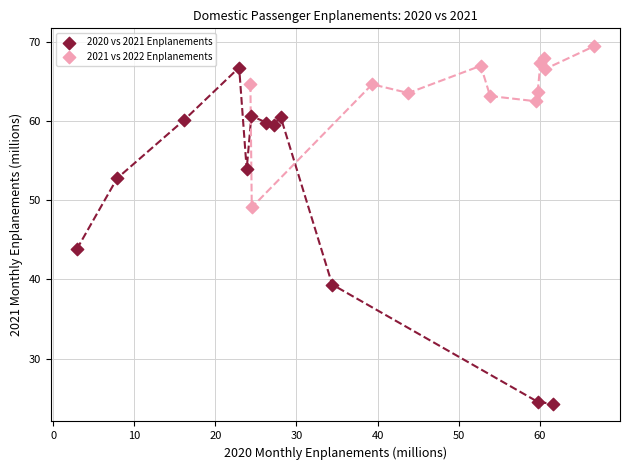

Which series contains the lowest Y value?

2020 vs 2021 Enplanements